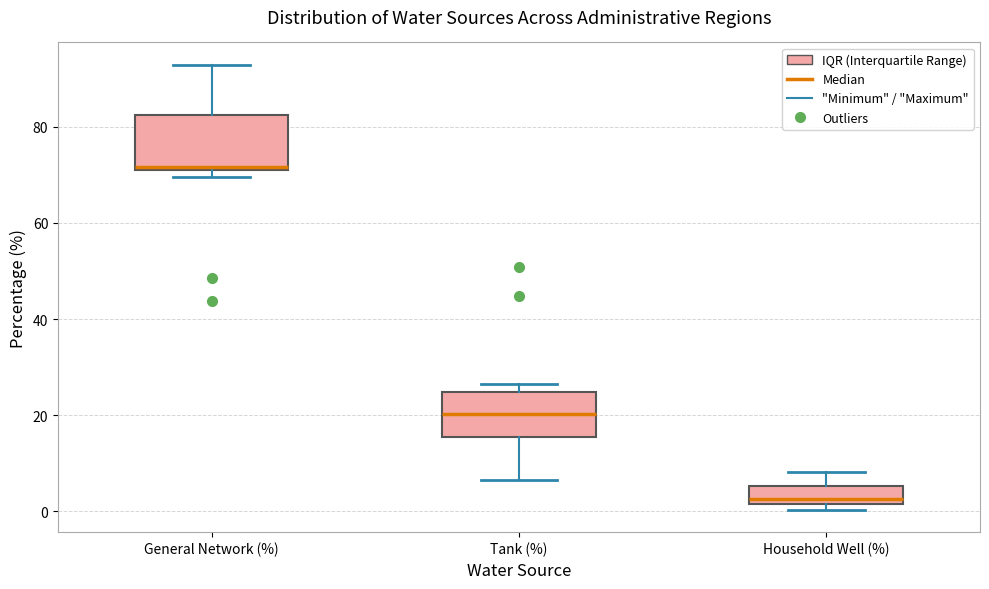

Where does the lower whisker of the box for Tank (%) end on the y-axis? The values are not printed on the chart, so give them approximately, as read against the axis.

6